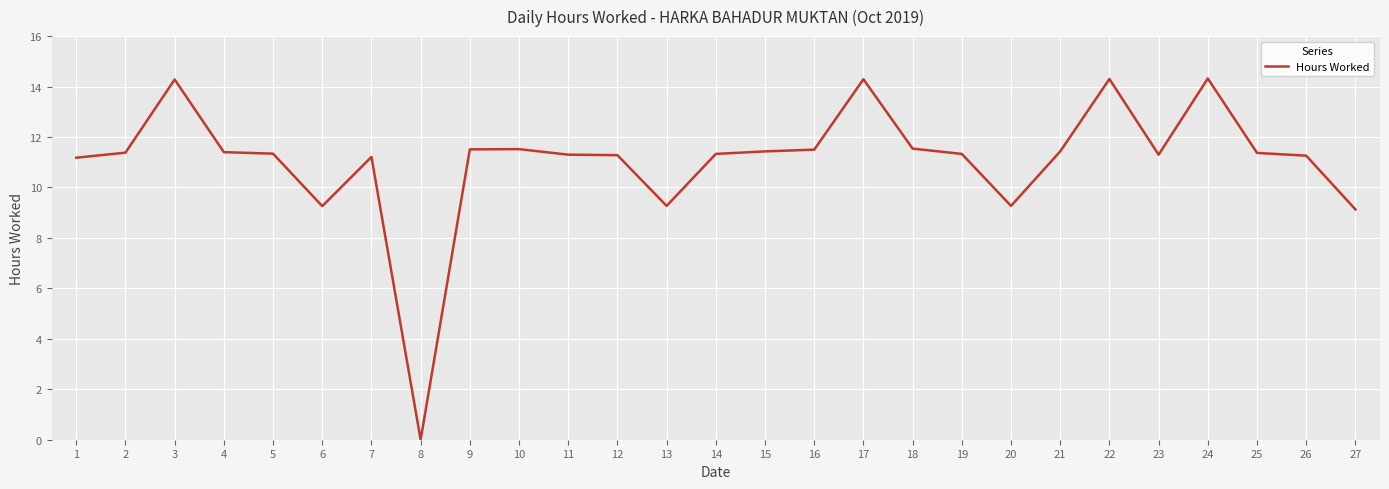

Which category has the lowest value across all series?

8